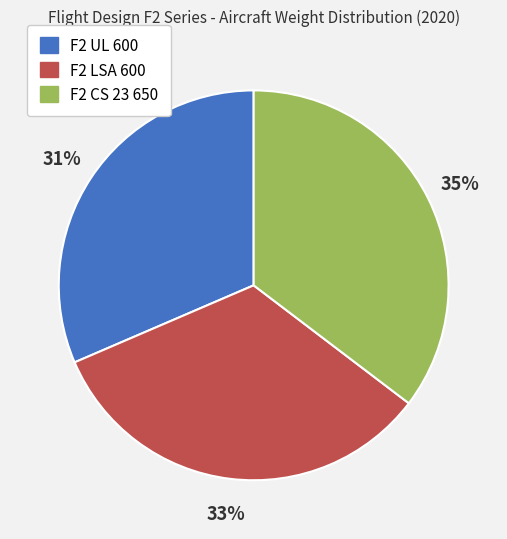

Rank the categories by value from lowest to highest.

F2 UL 600, F2 LSA 600, F2 CS 23 650